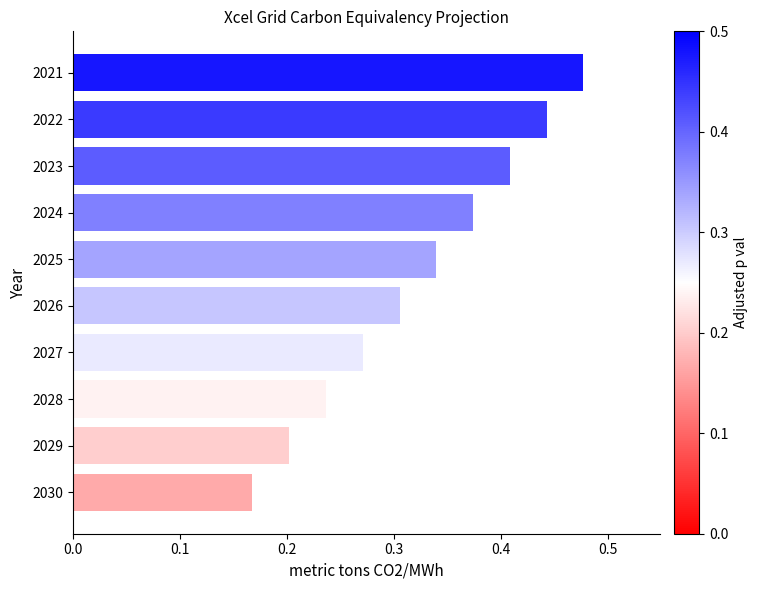

Count the values in the range 0 to 1.

10